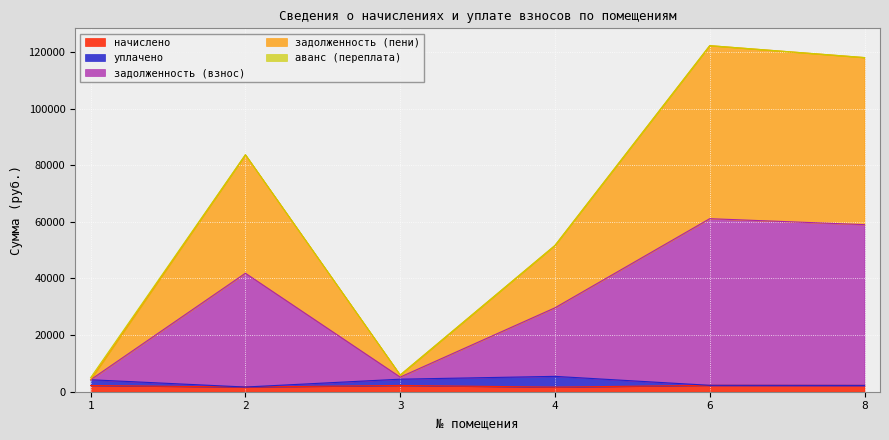

In задолженность (взнос), how many points are lower than both neighbors (excluding endpoints)?

1